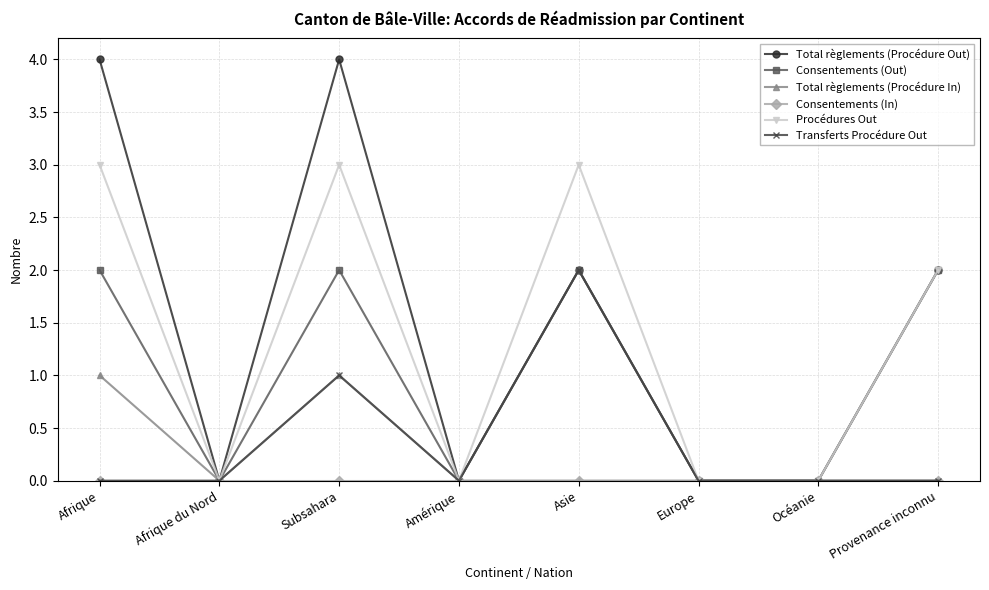

How many categories are shown in the chart?

8